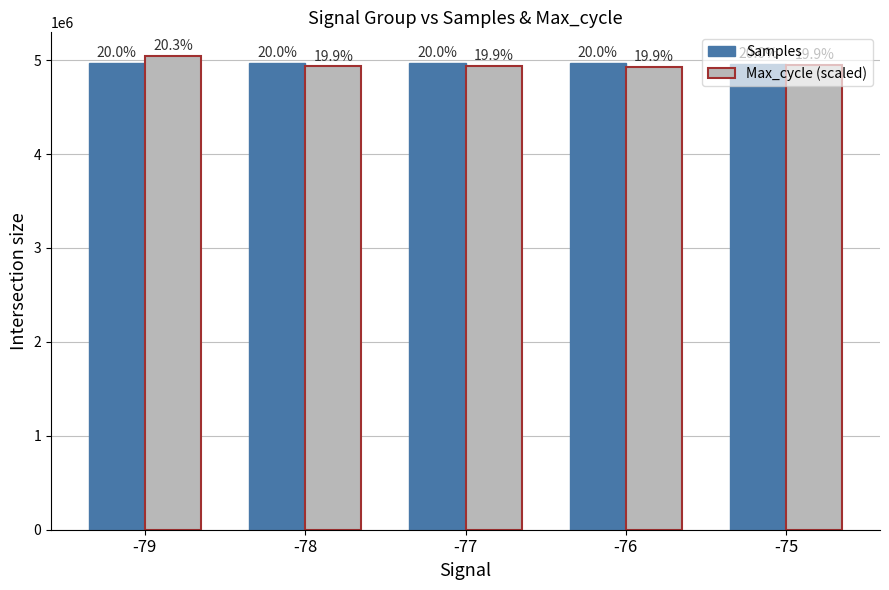

How many bars are there in each group?

2